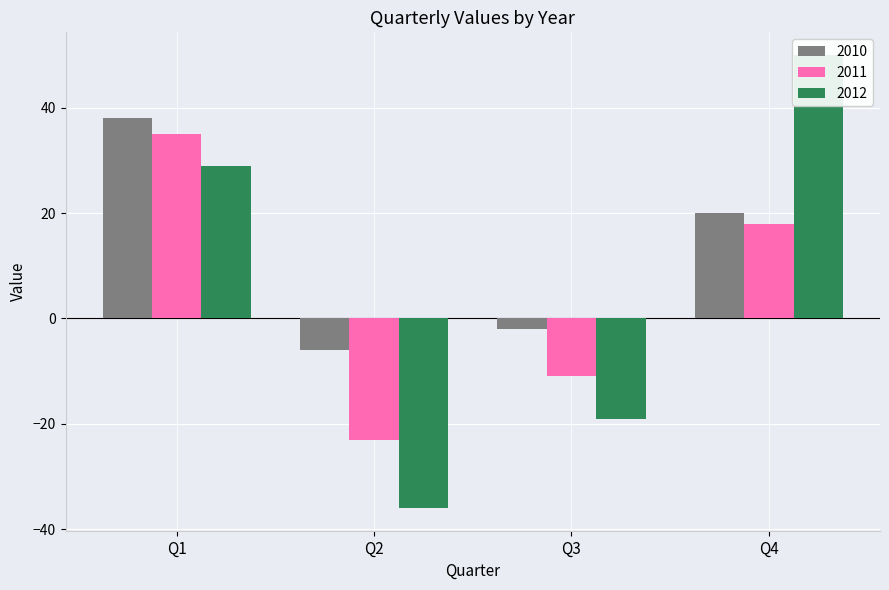

The value of 2012 at Q2 is -36. True or false?

True